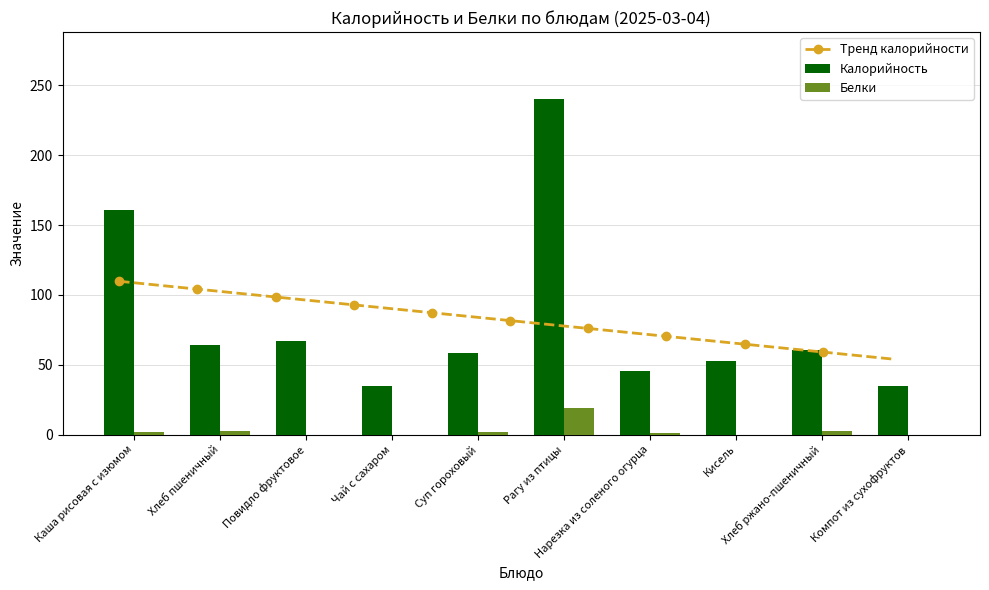

The value of Белки at Хлеб ржано-пшеничный is 1.1. True or false?

False